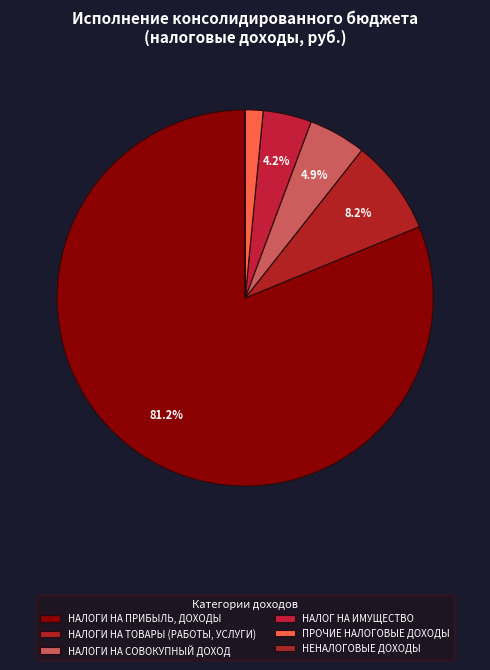

Does НАЛОГИ НА СОВОКУПНЫЙ ДОХОД account for over 50% of the chart?

No